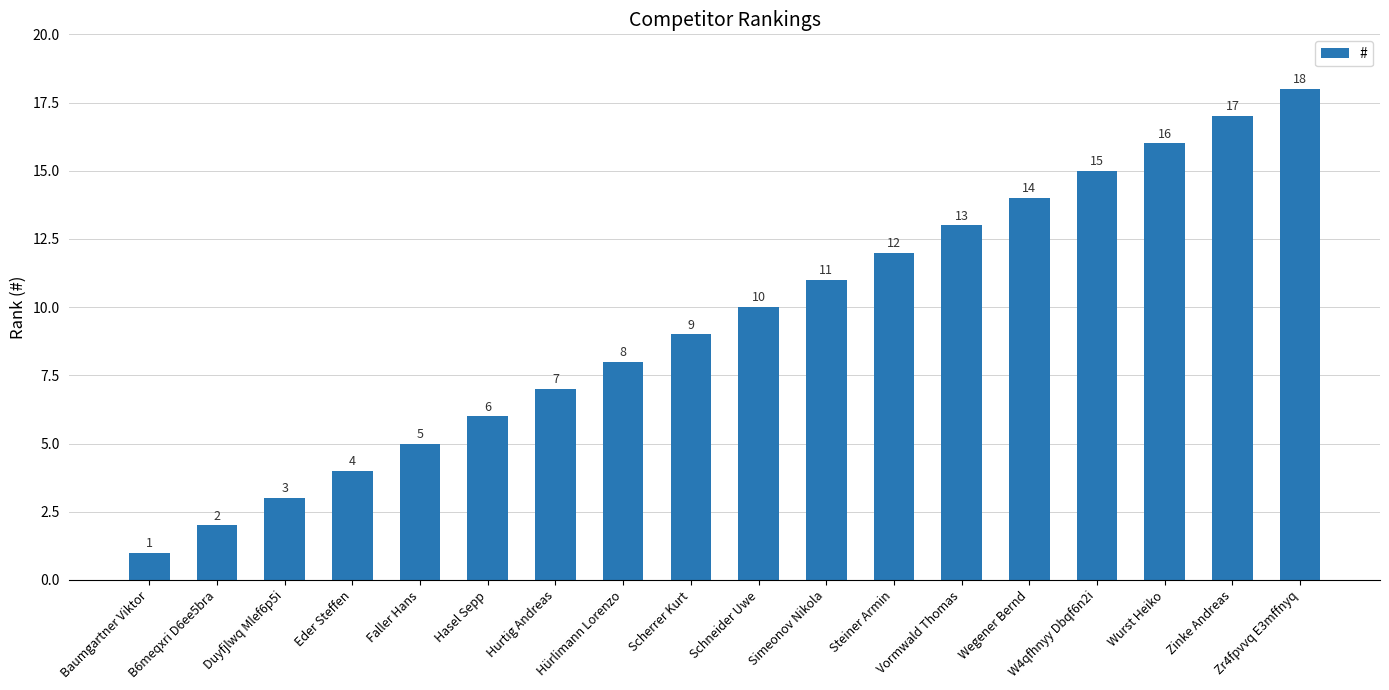

Which category has the lowest value across all series?

Baumgartner Viktor